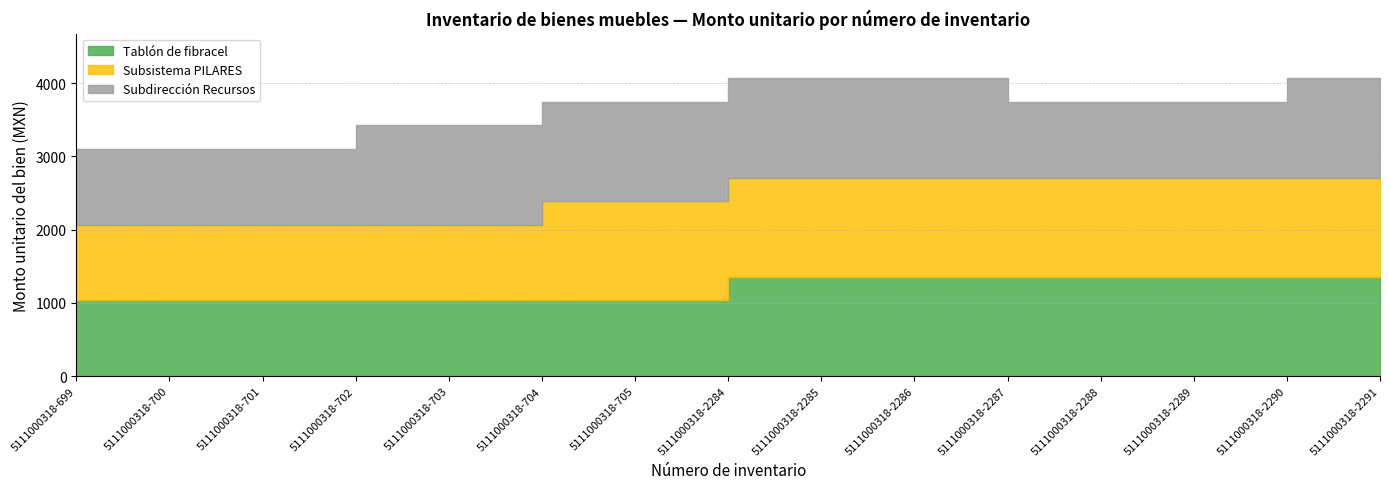

Does the chart display data point markers on the line(s)?

No